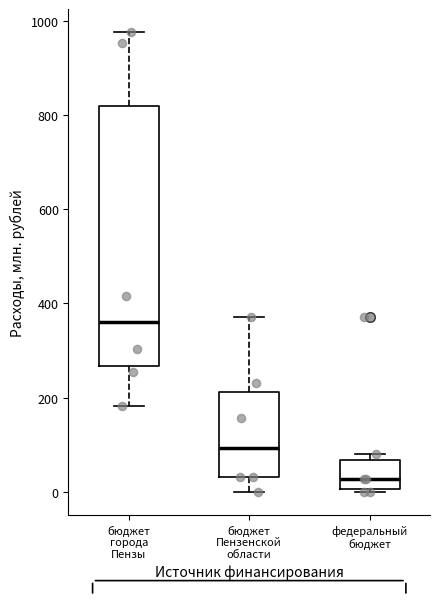

Reading left to right, transcribe this box plot: for each box, give where its median line is, the range the box spans, and where its two whiskers end, as read against the y-axis. The values are not printed on the chart, so give them approximately, as read against the axis.

бюджет города Пензы: median 360, box 260 to 820, whiskers 180 to 980
бюджет Пензенской области: median 100, box 40 to 220, whiskers 0 to 380
федеральный бюджет: median 20, box 0 to 60, whiskers 0 (just below the box's lower edge) to 80